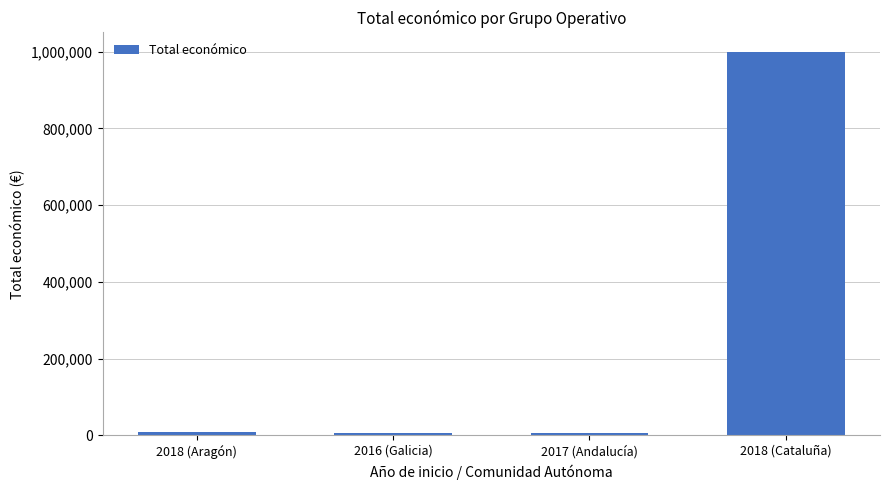

The value at 2018 (Cataluña) is 999992. True or false?

True